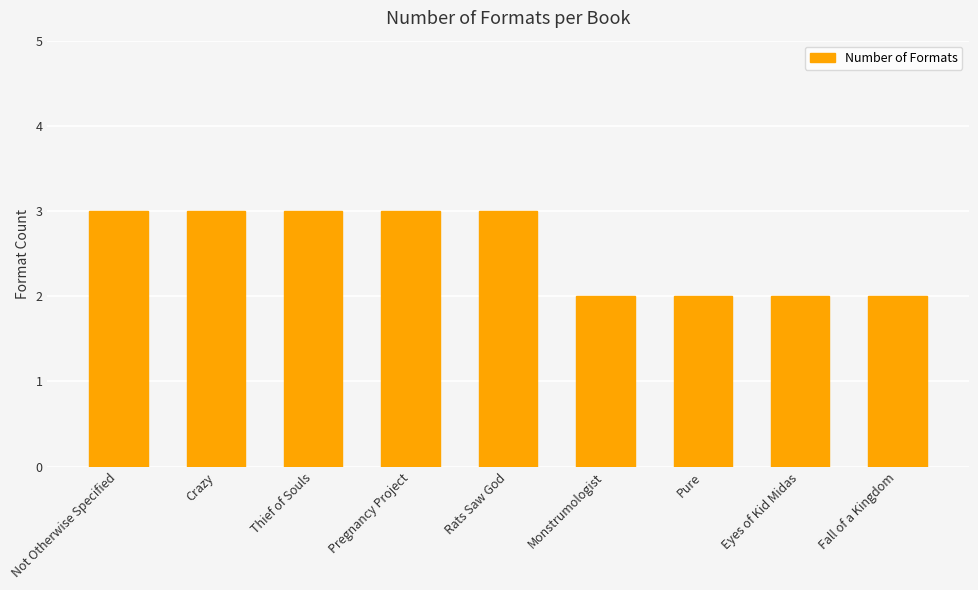

What is the label of the 6th bar from the left?

Monstrumologist